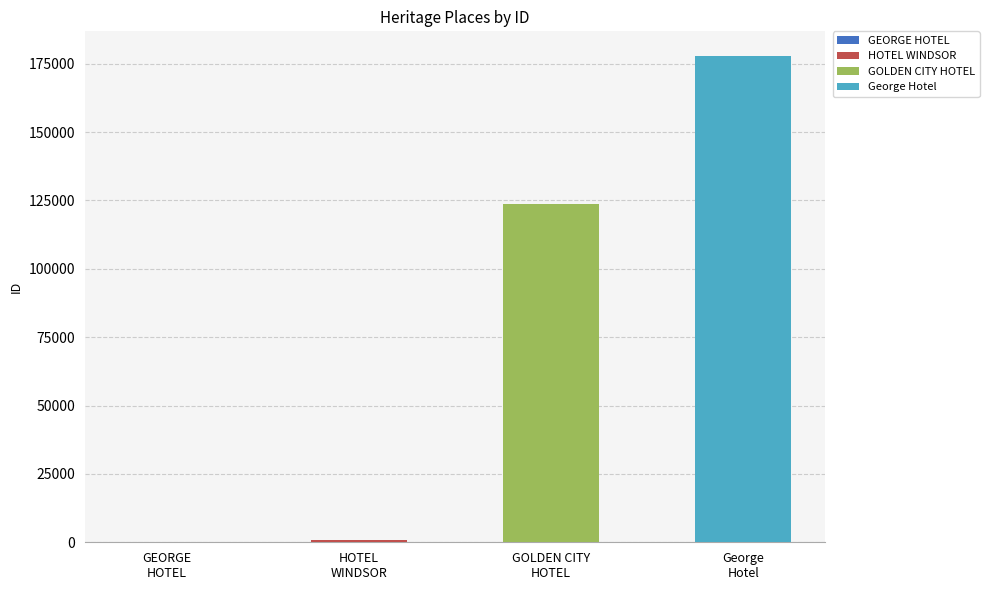

Rank the categories by value from lowest to highest.

GEORGE HOTEL, HOTEL WINDSOR, GOLDEN CITY HOTEL, George Hotel